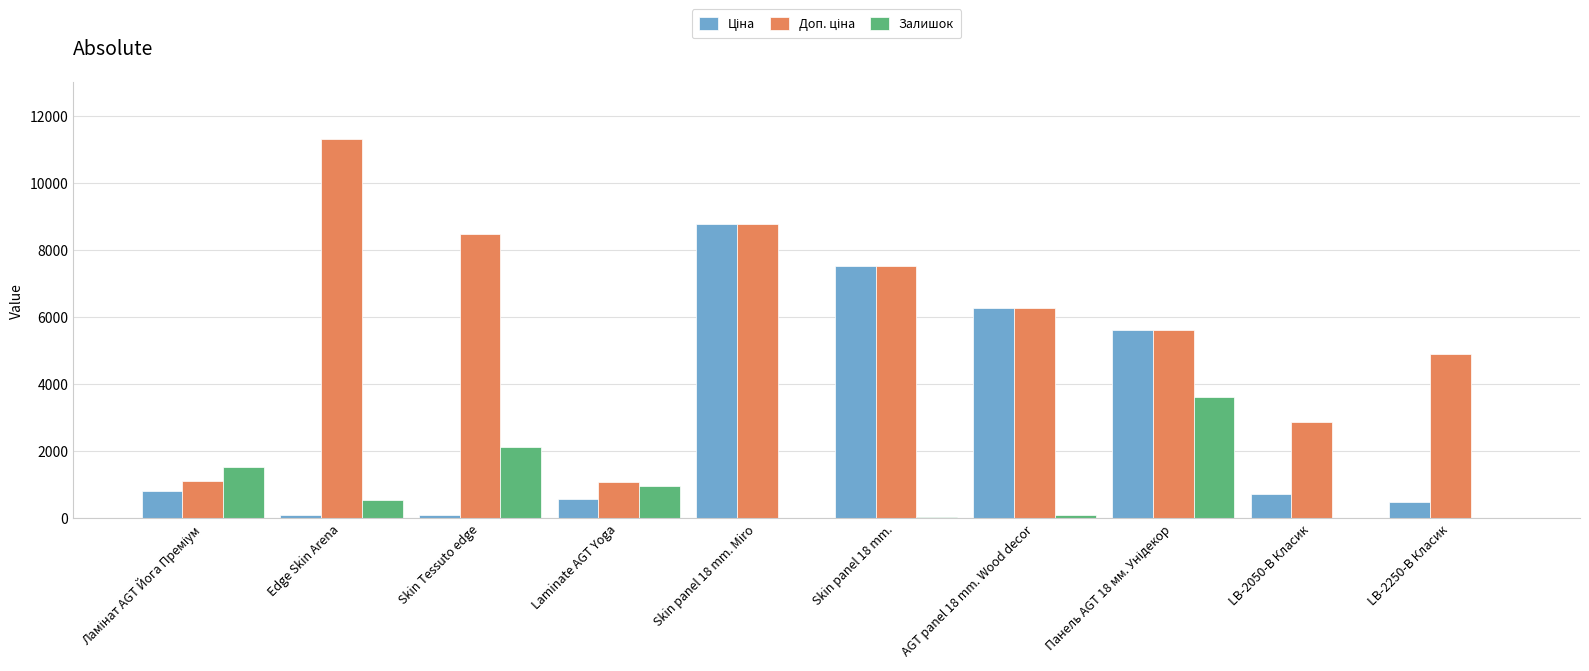

How many series are shown in this chart?

3